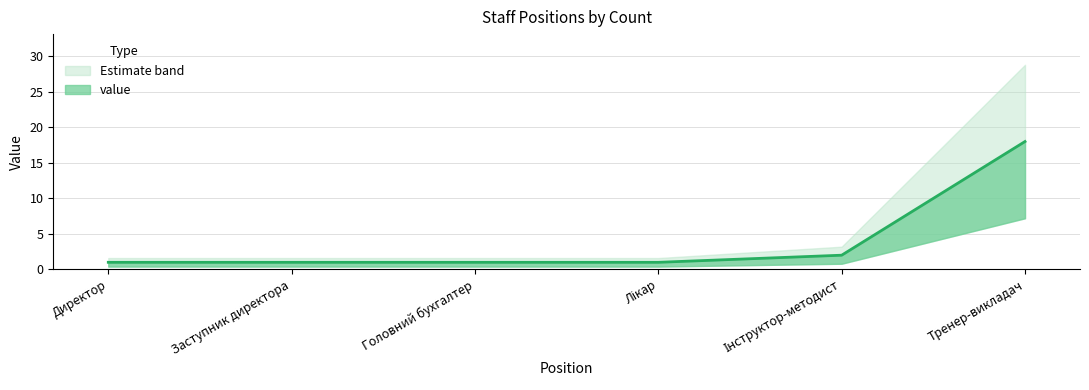

What is the difference between the maximum and second lowest values?

17